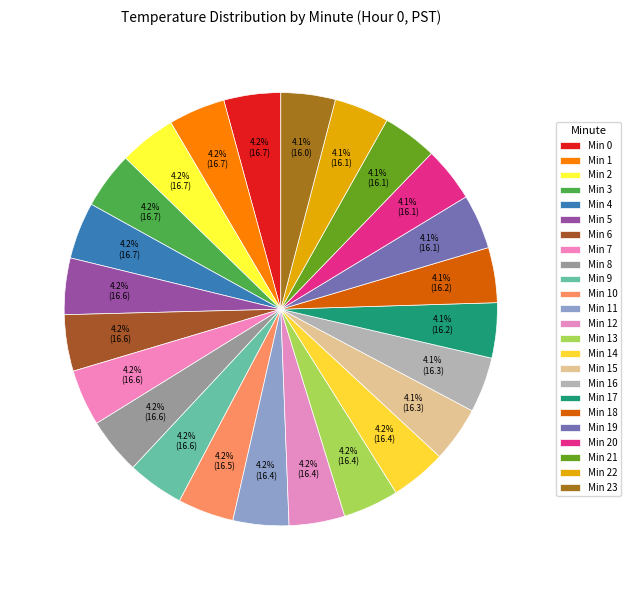

How many segments does this pie chart have?

24